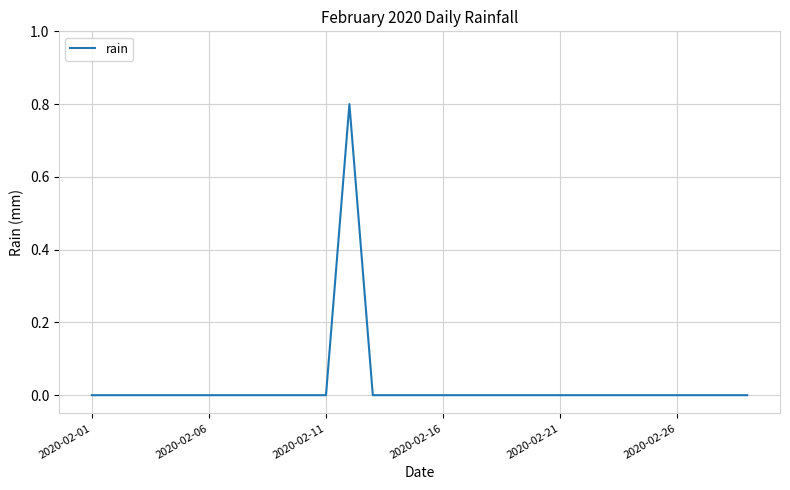

What is the difference between the maximum and minimum values?

0.8